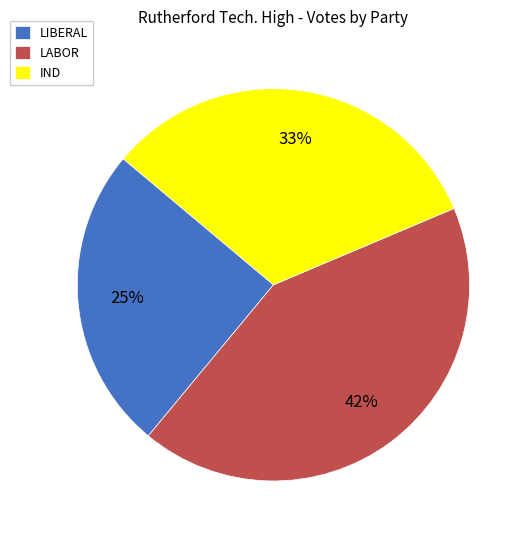

Combined, do LIBERAL and IND account for over 50%?

Yes